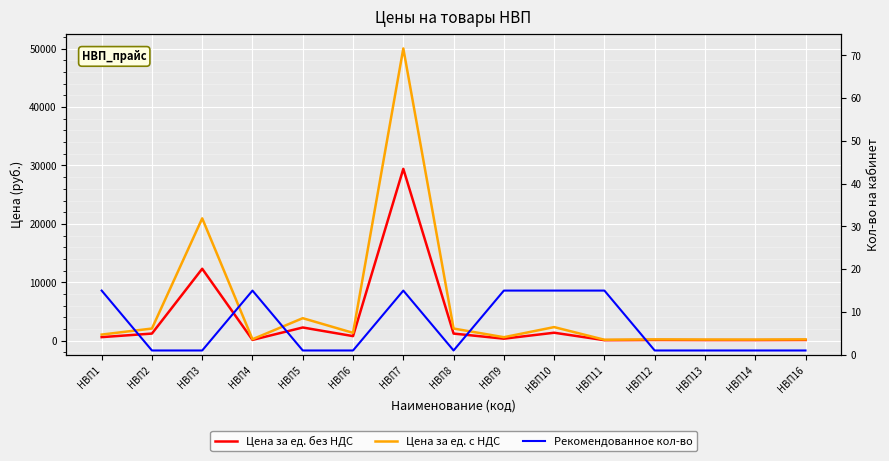

What is the maximum value for Цена за ед. без НДС?

29430.0